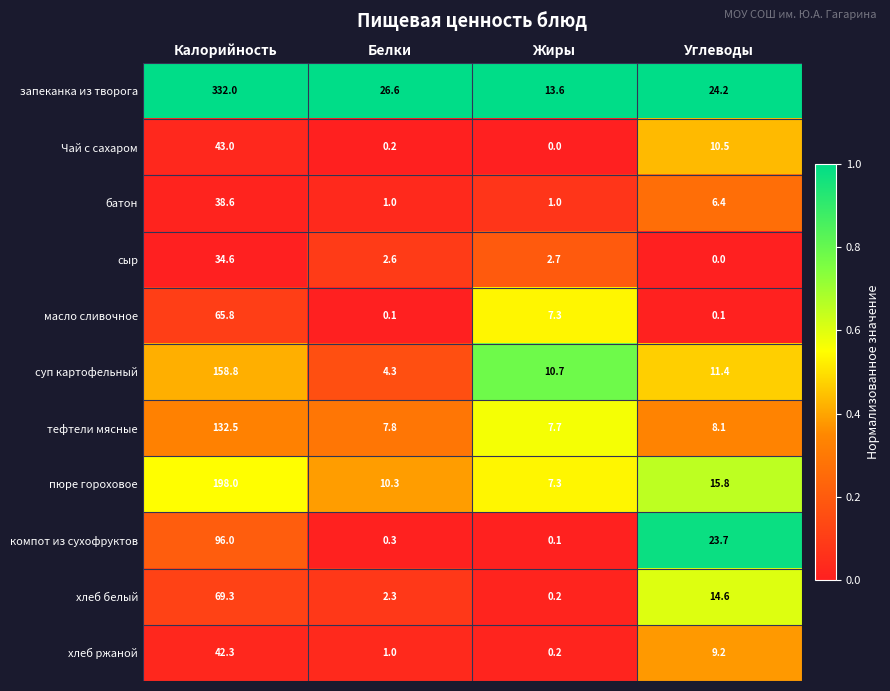

At which label does запеканка из творога first exceed 26?

Калорийность